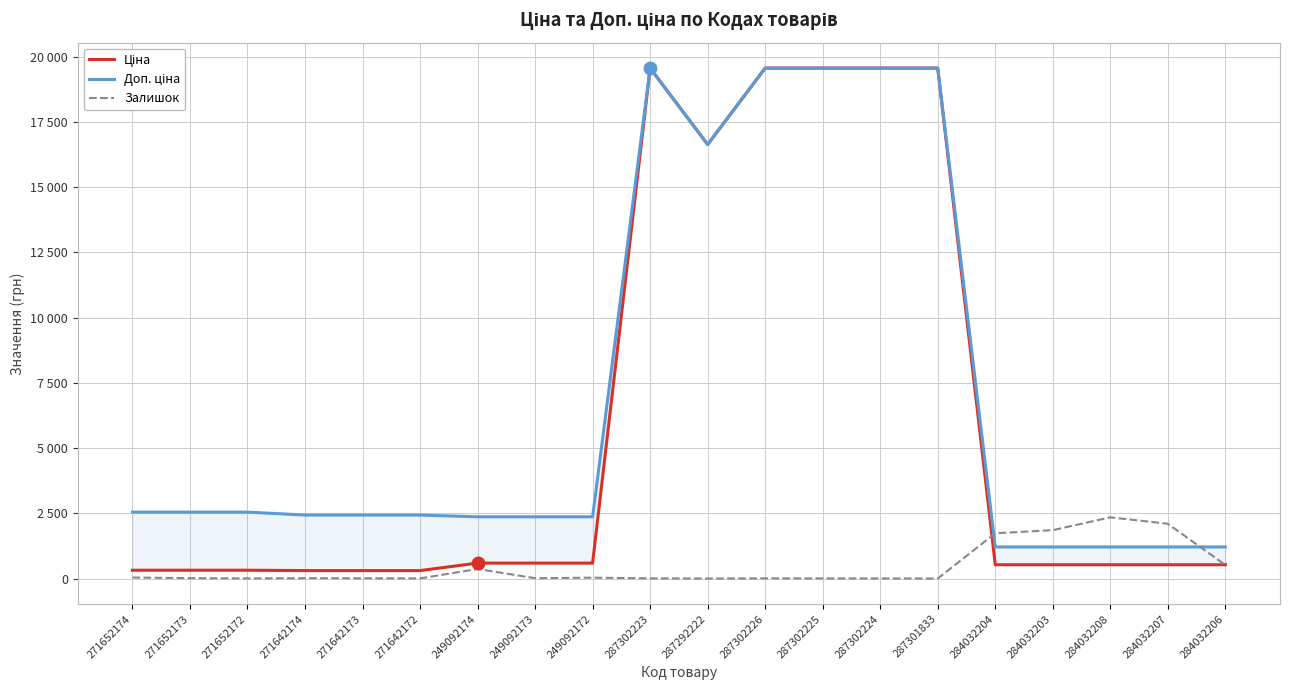

What are all the series names shown in the legend?

Ціна, Доп. ціна, Залишок